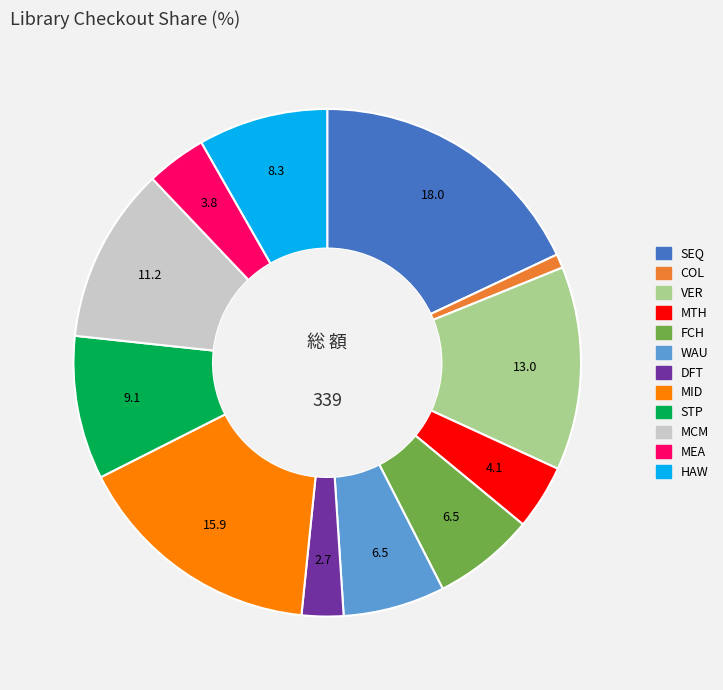

Approximately how many times larger is the value at VER compared to MTH?

3.1